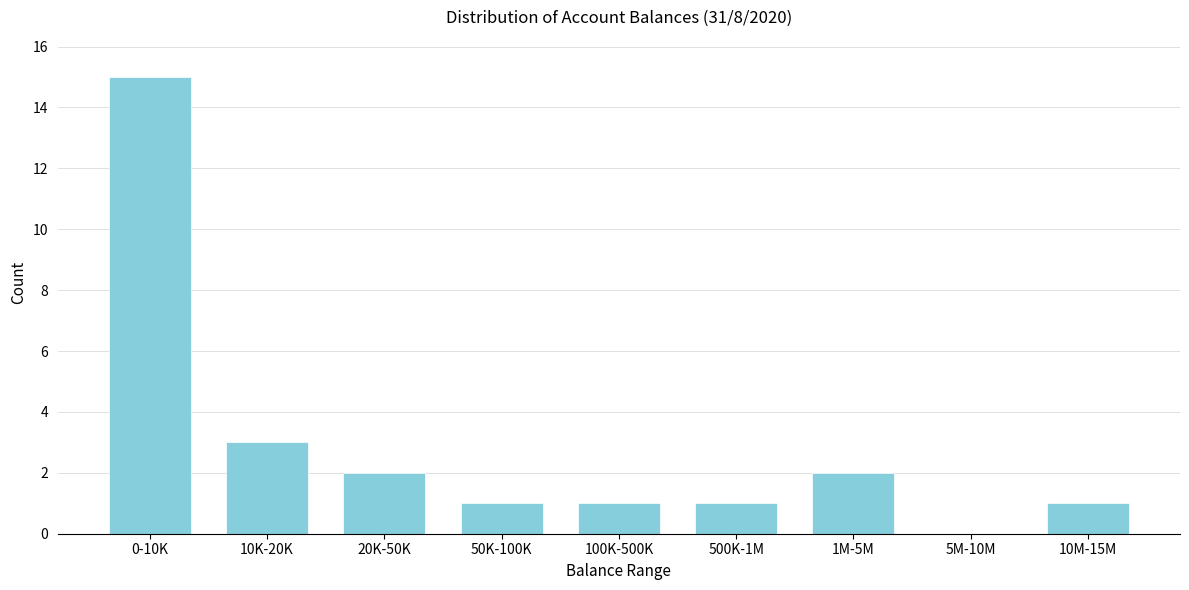

Reading left to right, extract all data points from this chart.

0-10K=15	10K-20K=3	20K-50K=2	50K-100K=1	100K-500K=1	500K-1M=1	1M-5M=2	5M-10M=0	10M-15M=1